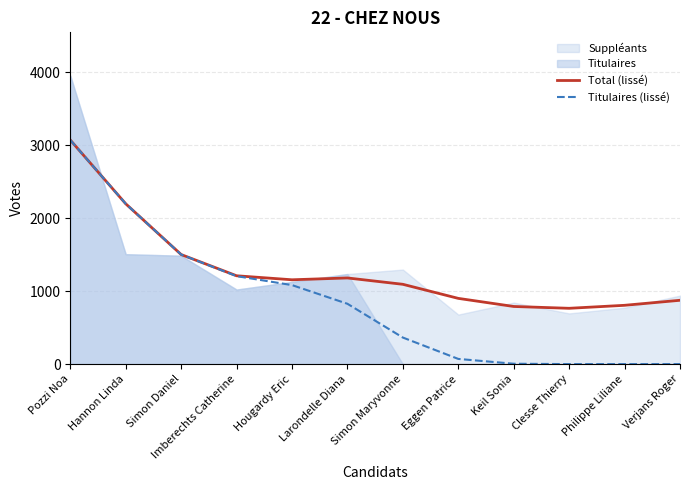

Which series changed the most between Hougardy Eric and Clesse Thierry?

Titulaires (lissé)